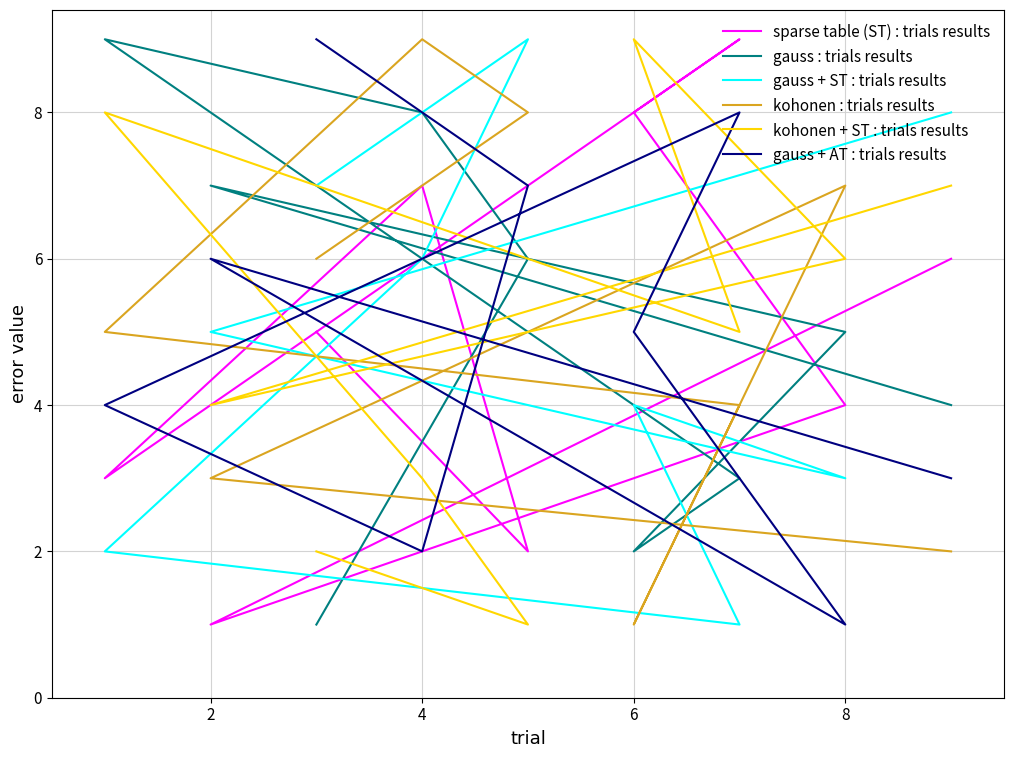

How many values in the gauss + ST : trials results series are below 5?

4